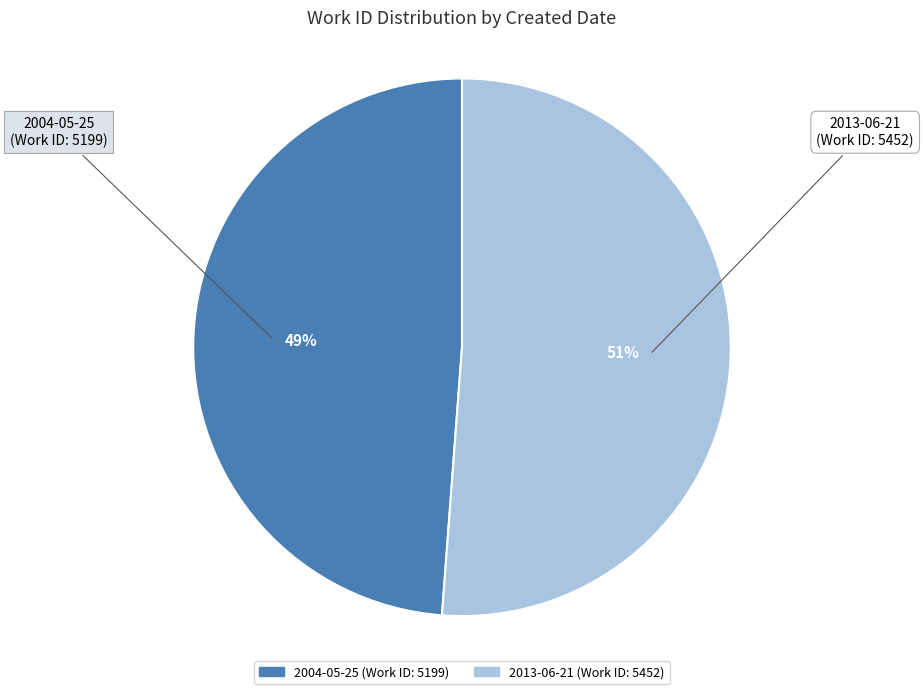

What percentage is the 2013-06-21 slice, to the nearest percent?

51%